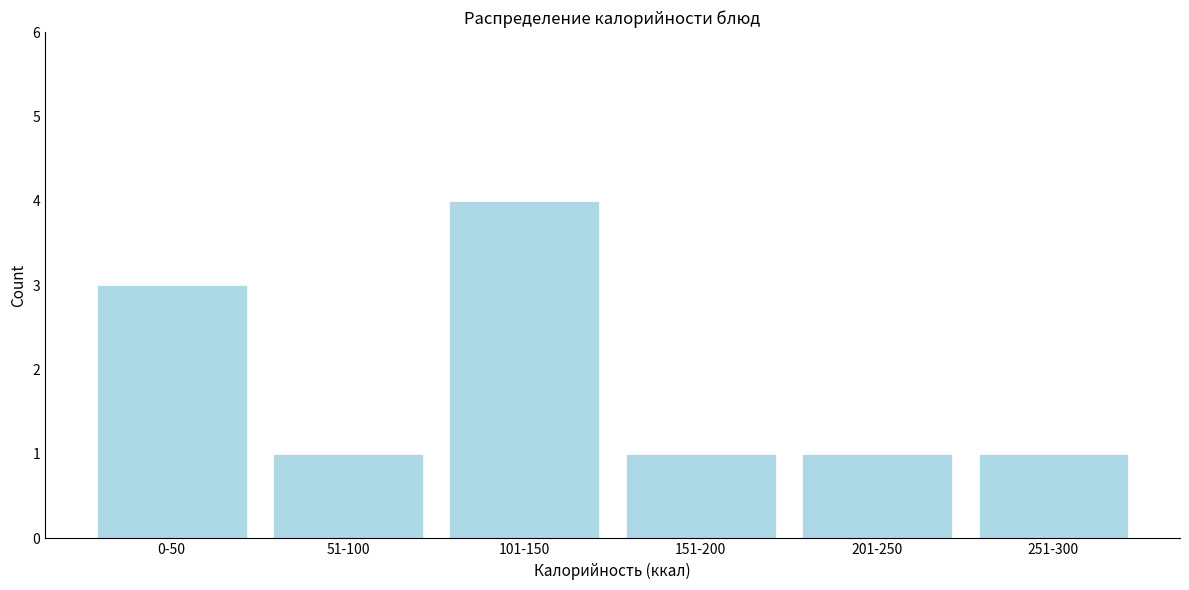

Reading left to right, transcribe all the data shown in this chart.

3	1	4	1	1	1